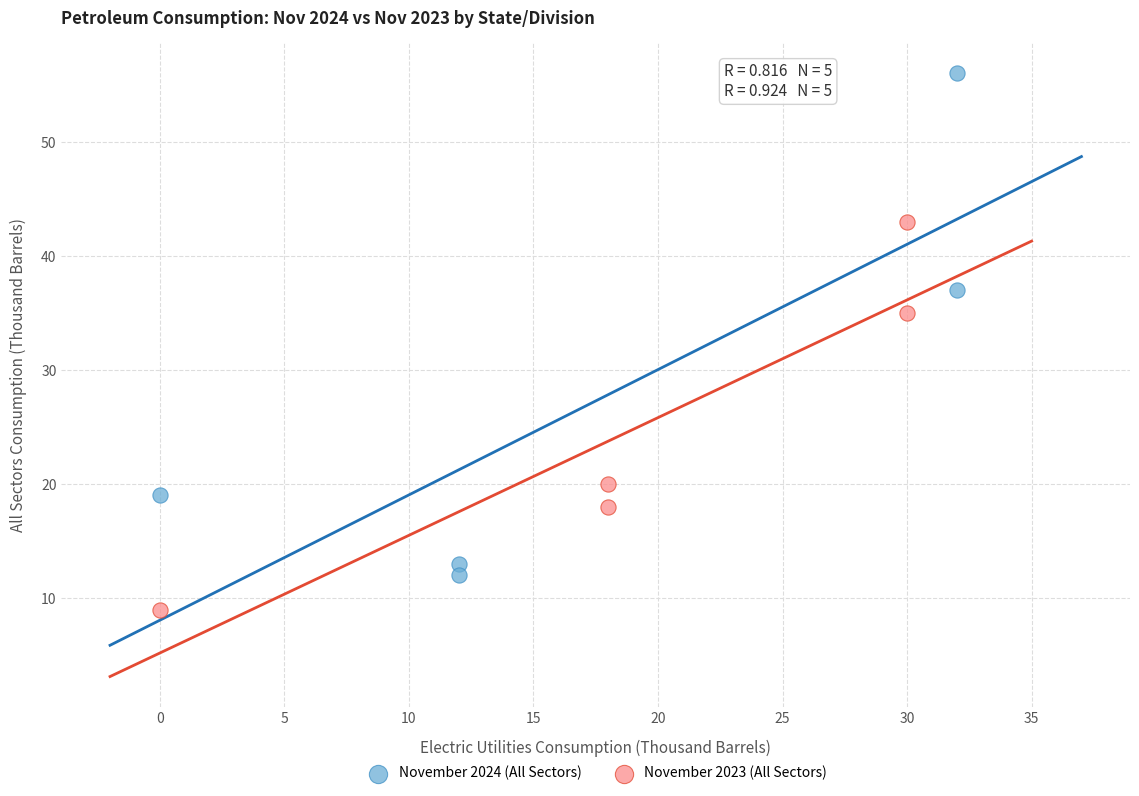

Which series contains the highest Y value?

November 2024 (All Sectors)